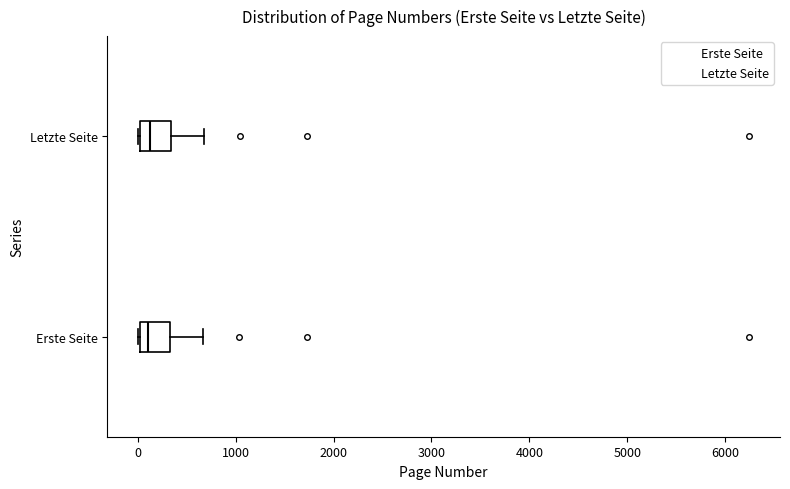

Reading bottom to top, read every box against the x-axis: the position of its median line, the range the box covers, and the ends of its whiskers. The values are not printed on the chart, so give them approximately, as read against the axis.

Erste Seite: median 100, box 0 to 300, whiskers 0 to 700
Letzte Seite: median 100, box 0 to 300, whiskers 0 to 700